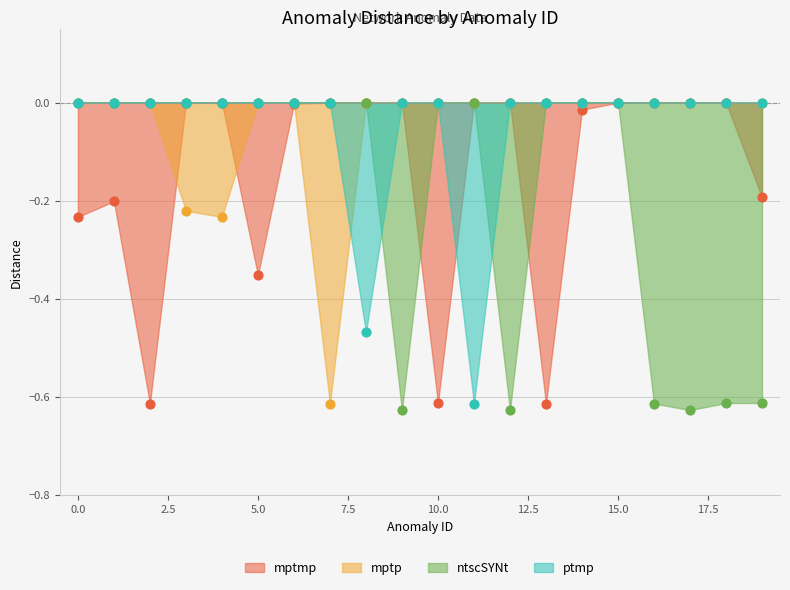

Which series reaches the maximum Y coordinate?

mptmp